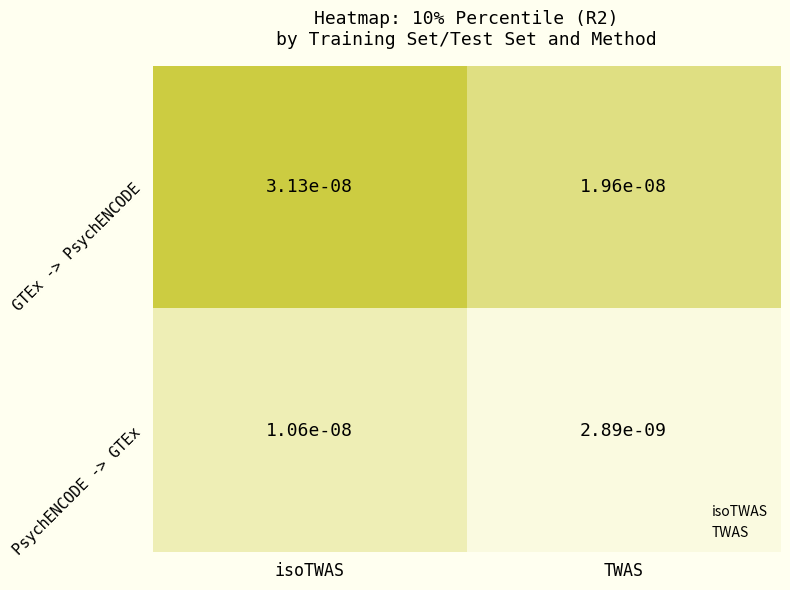

At which category is the sum across all series the highest?

isoTWAS